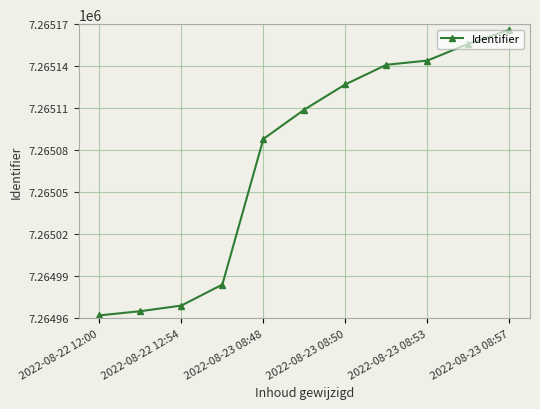

What is the sum of all values?

79915811